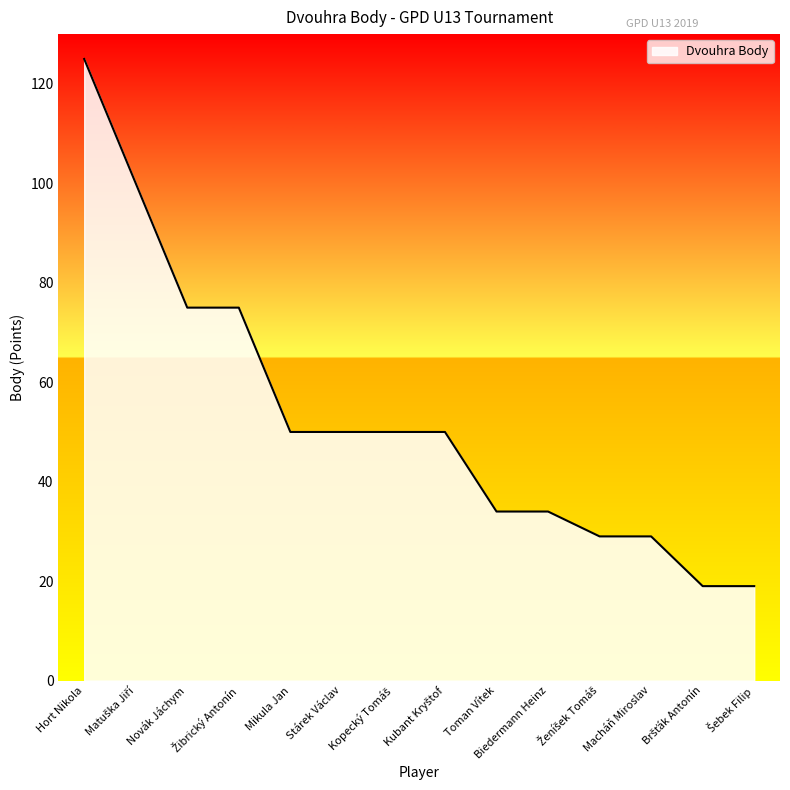

How many series are shown in this chart?

1